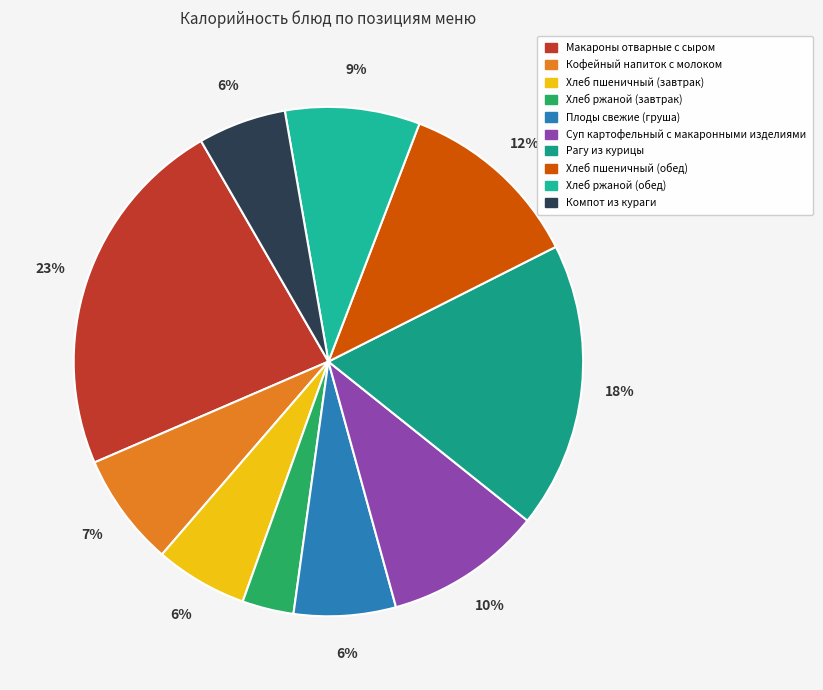

Which category has the smallest portion of the pie?

Хлеб ржаной (завтрак)